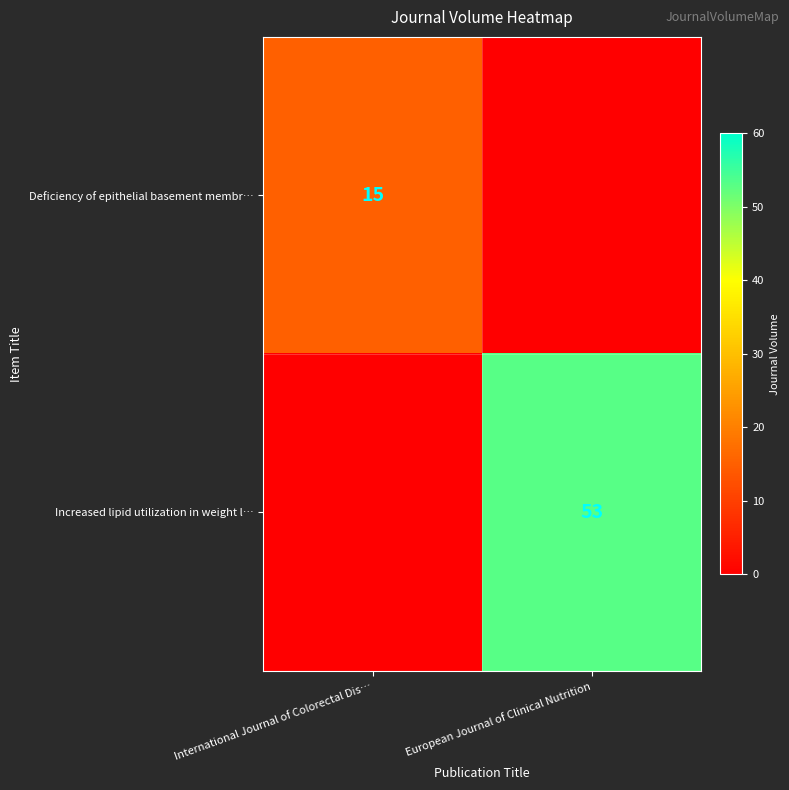

Which has a higher value, European Journal of Clinical Nutrition or International Journal of Colorectal Dis…?

International Journal of Colorectal Dis…